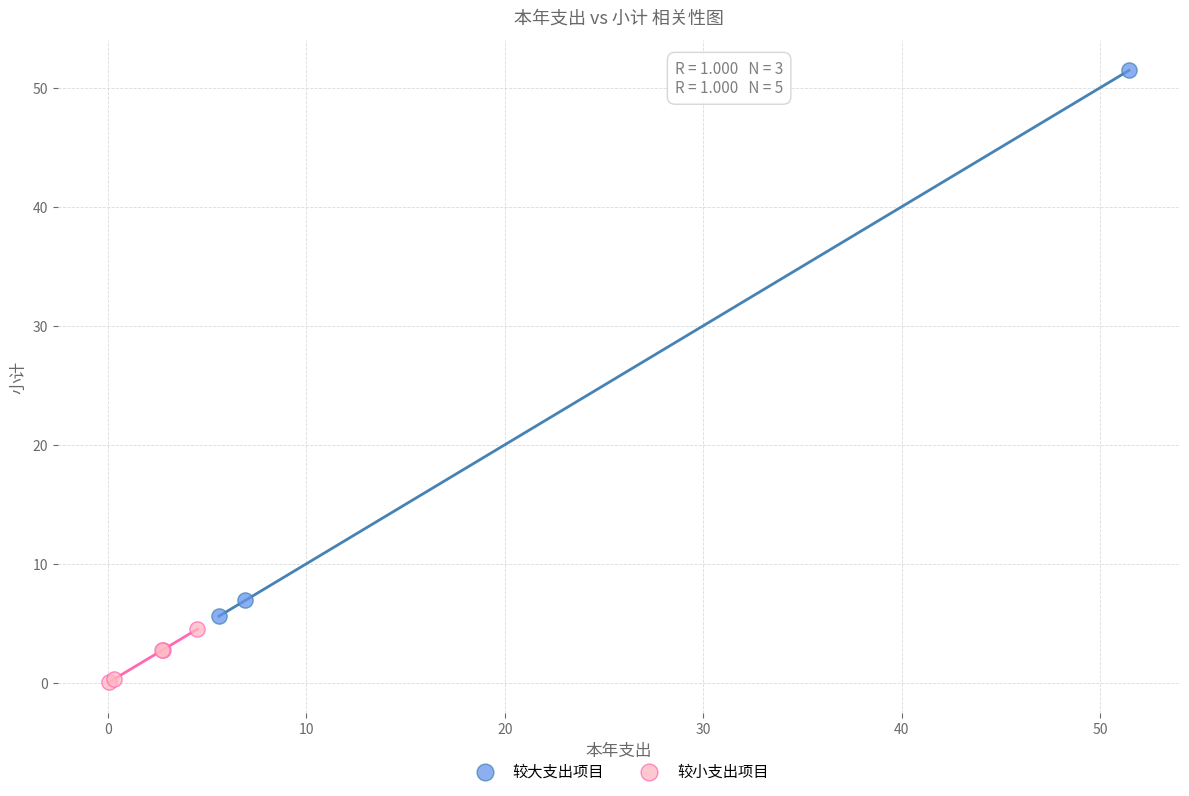

Which series has the largest Y range (max minus min)?

较大支出项目